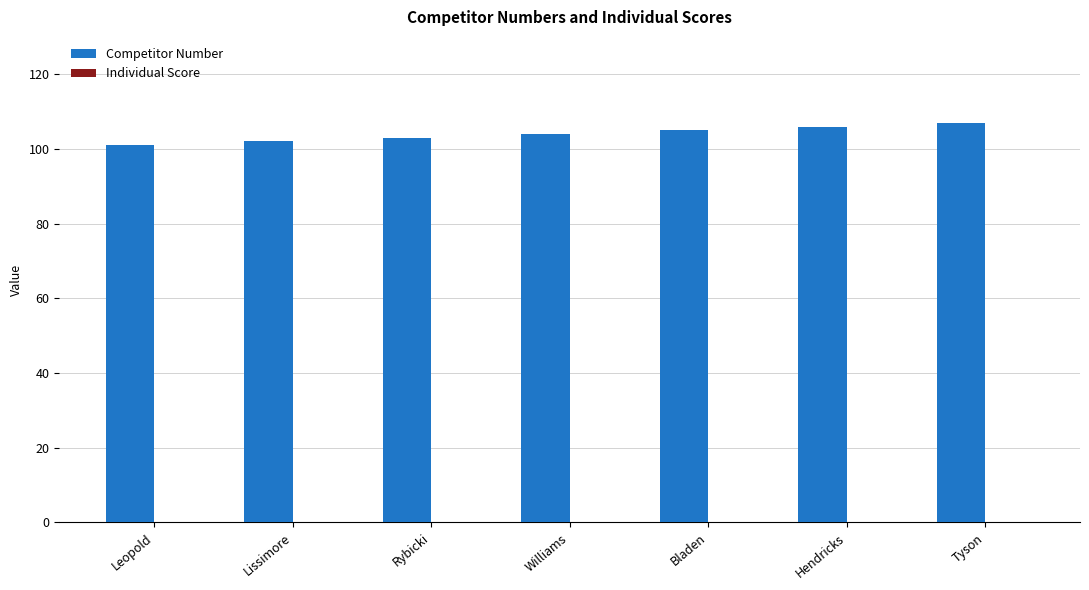

How many distinct data groups are displayed?

1